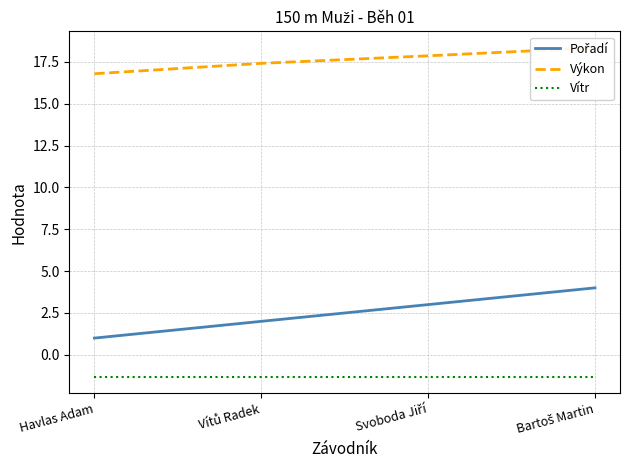

What position from the left is Havlas Adam?

1